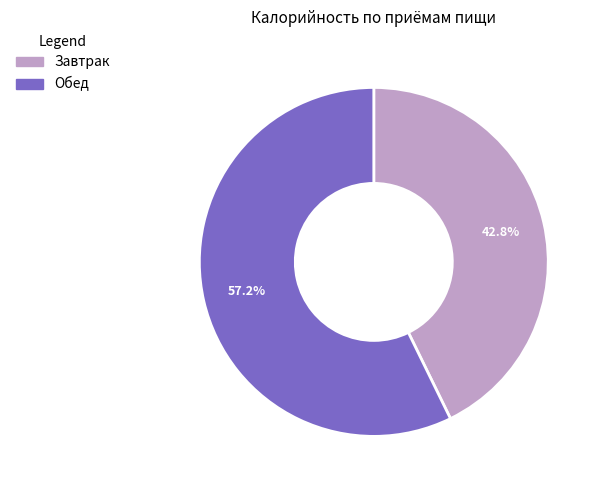

To the nearest percent, what is the combined percentage of Завтрак and Обед?

100%